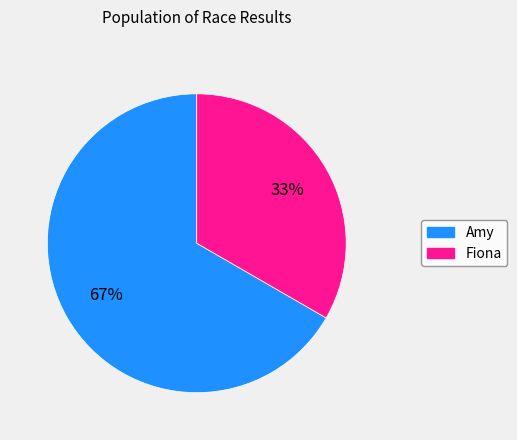

Which slice is the largest?

Amy